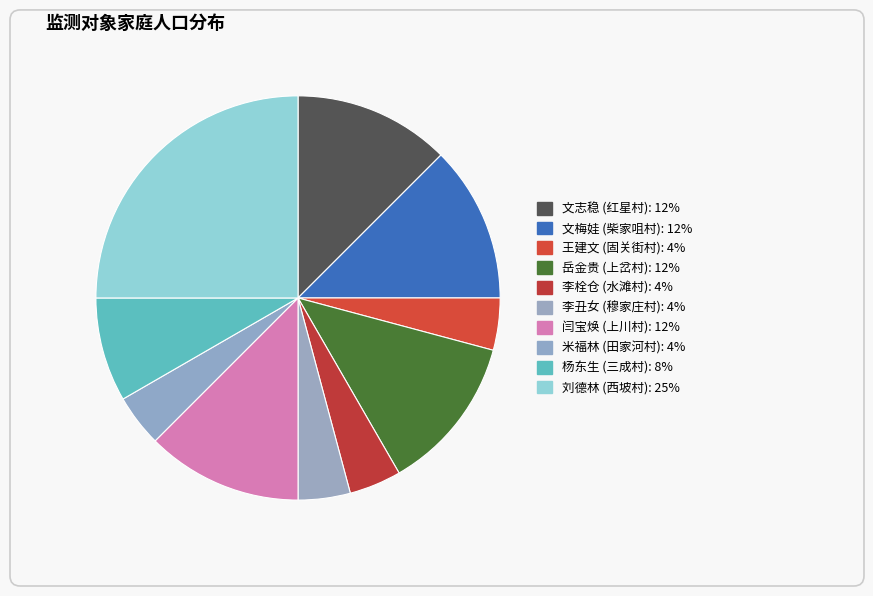

To the nearest percent, what portion does 闫宝焕 (上川村) represent?

12%